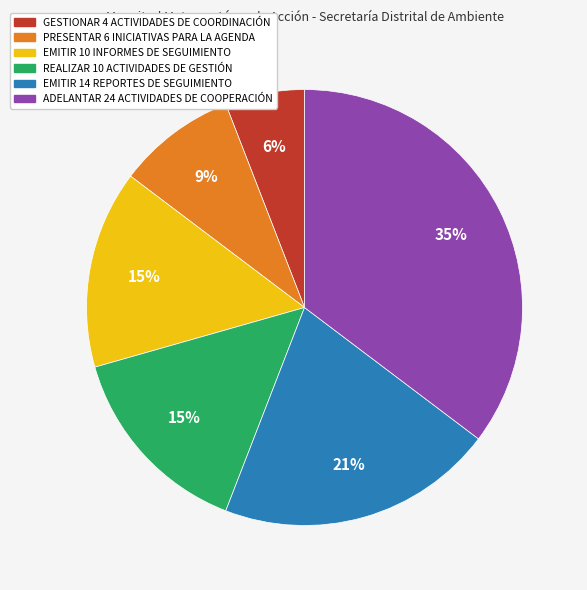

Count the number of slices in the pie.

6